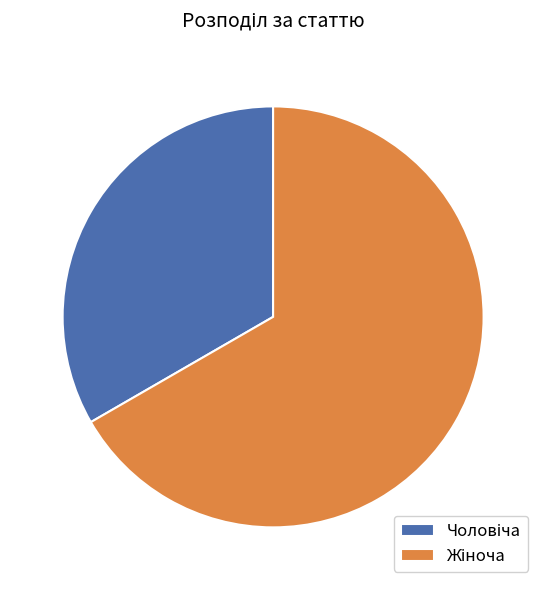

To the nearest percent, what is the difference between the largest and smallest slice percentages?

33%